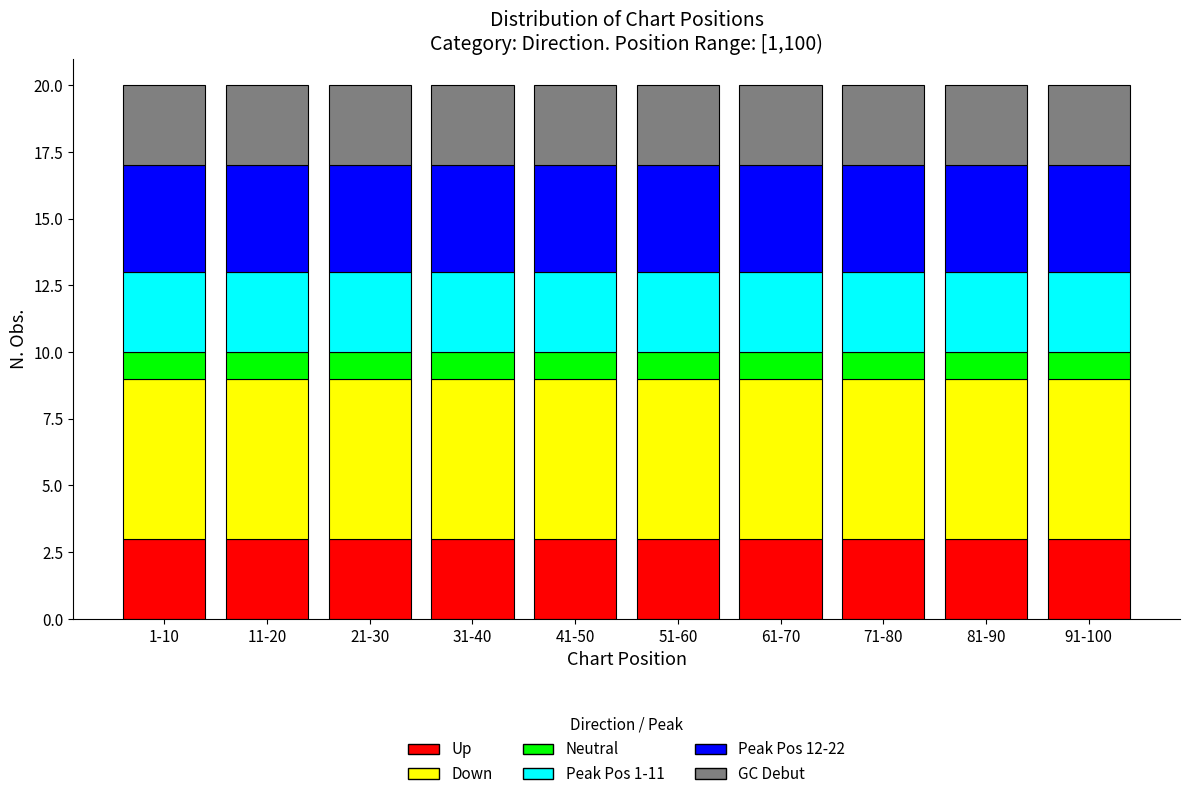

What is the average value of the Up series?

3